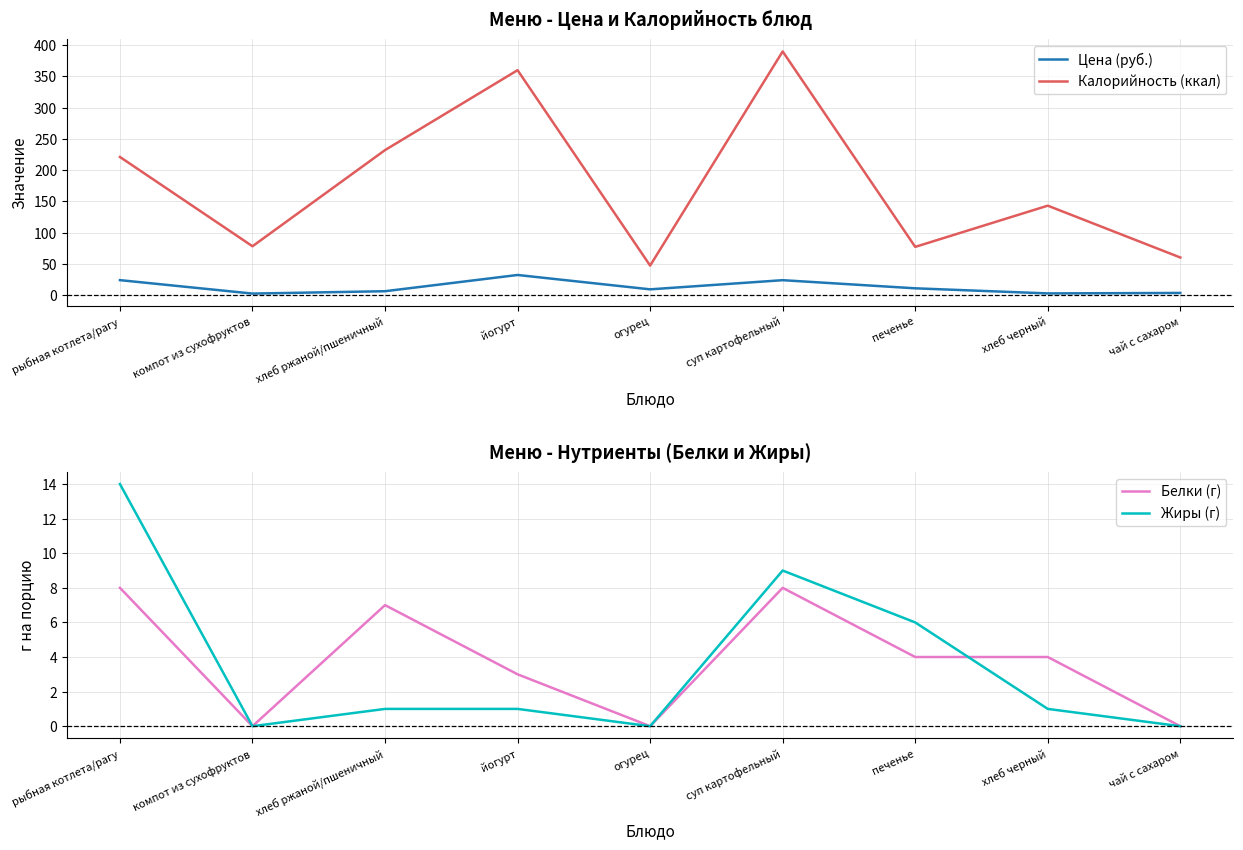

List the labels in order of Белки (г) value, smallest first.

компот из сухофруктов, огурец, чай с сахаром, йогурт, печенье, хлеб черный, хлеб ржаной/пшеничный, рыбная котлета/рагу, суп картофельный